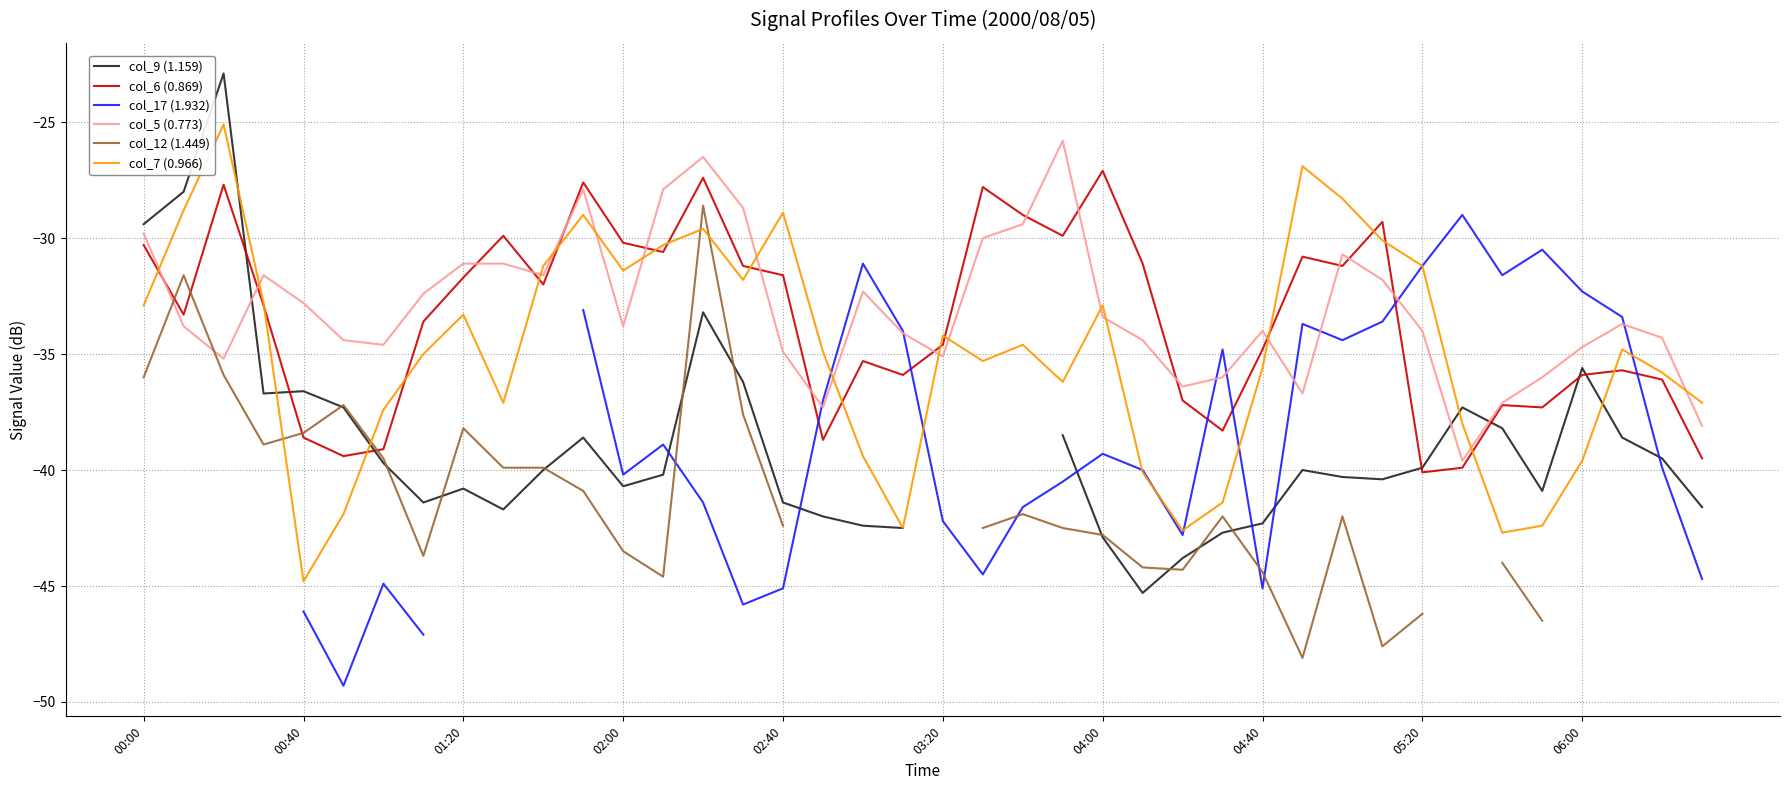

In col_5 (0.773), how many points are lower than both neighbors (excluding endpoints)?

9